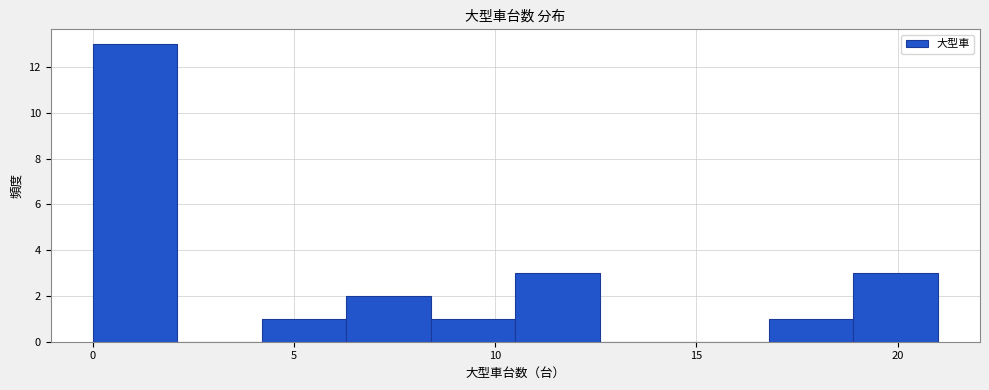

Reading left to right, list every bar in this chart as the range it spans on the x-axis followed by its height. Neither the bar edges nor the heights are printed on the chart, so give them approximately, as read against the axes.

0.0 to 2.1: 13
2.1 to 4.2: 0
4.2 to 6.3: 1
6.3 to 8.4: 2
8.4 to 10.5: 1
10.5 to 12.6: 3
12.6 to 14.7: 0
14.7 to 16.8: 0
16.8 to 18.9: 1
18.9 to 21.0: 3